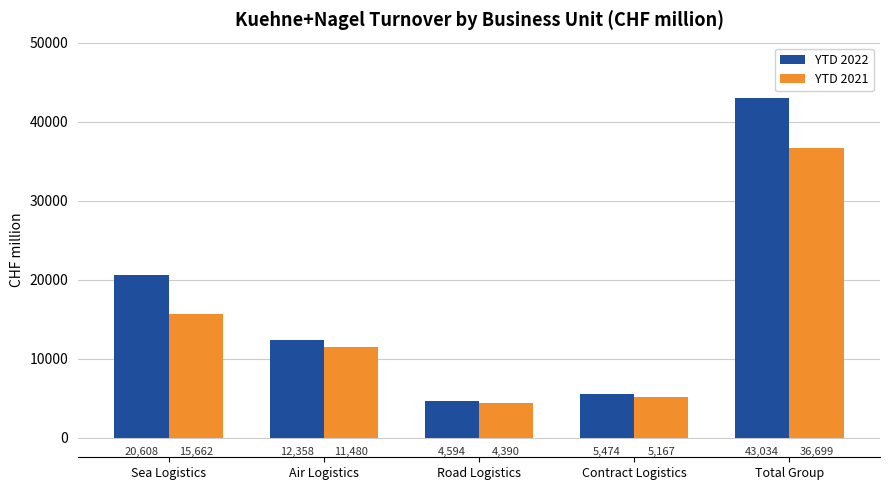

What is the average value of the YTD 2022 series?

17214